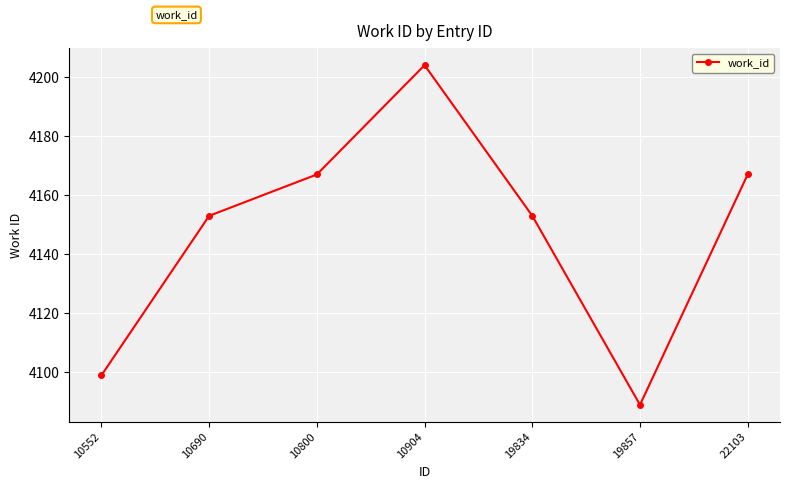

What is the sum of the values at 22103 and 19857?

8256